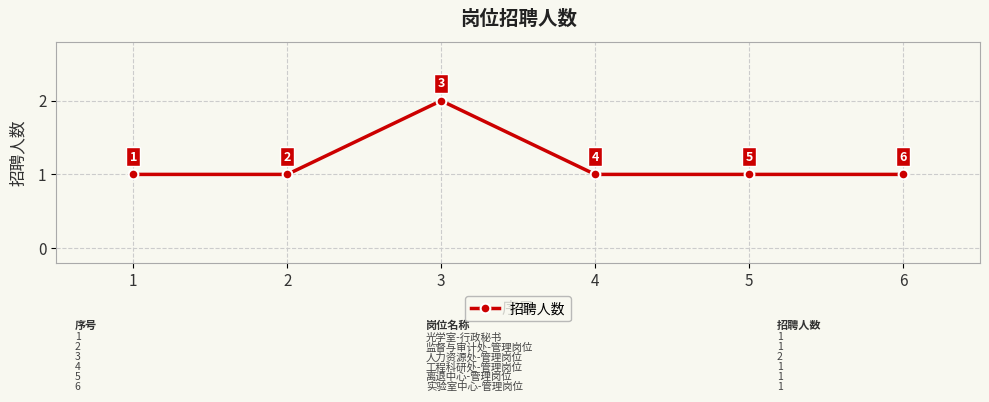

Reading left to right, what are all the values shown in this chart?

1=1	2=1	3=2	4=1	5=1	6=1